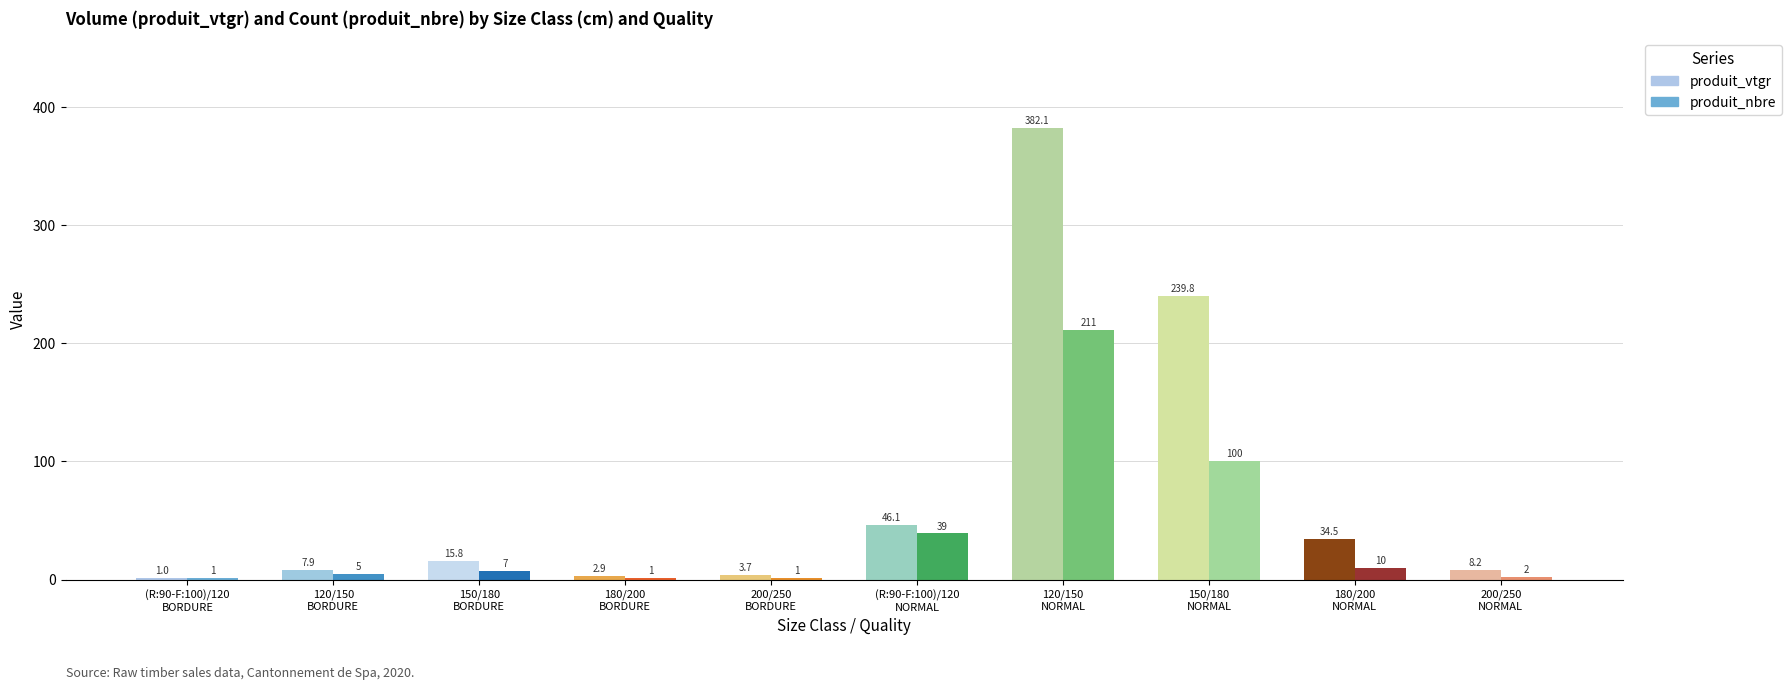

The produit_vtgr series shows 46.1 at (R:90-F:100)/120
NORMAL. True or false?

True